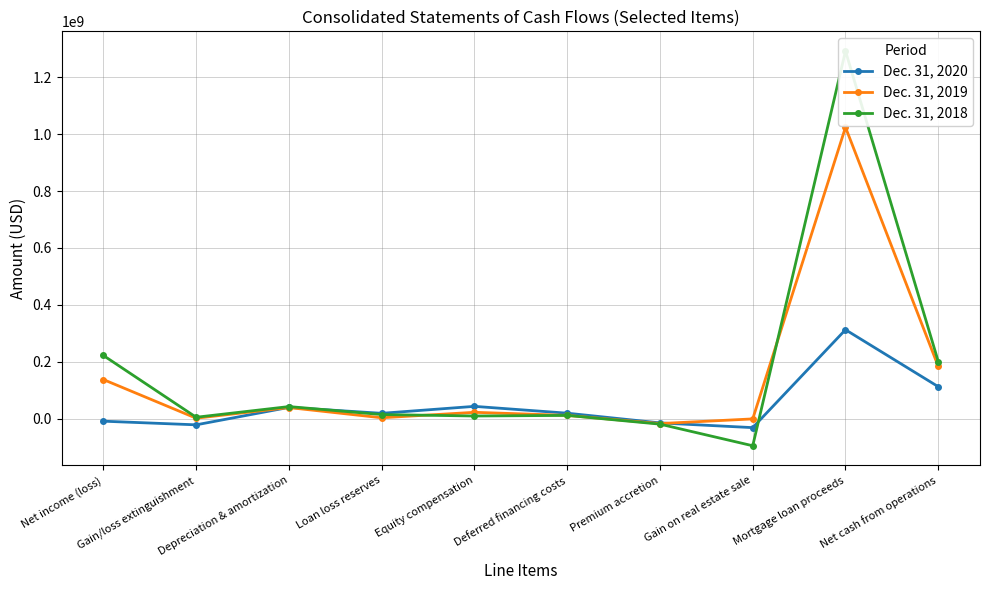

Is it true that Dec. 31, 2019 equals 1070000 at Gain/loss extinguishment?

True